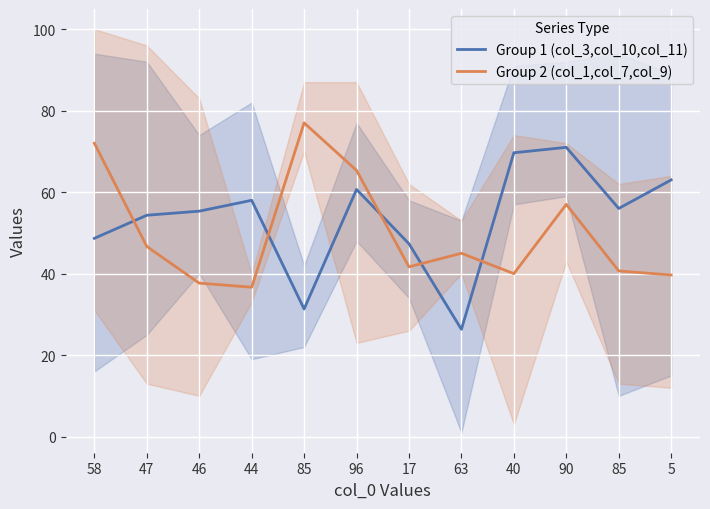

Rank the series by their maximum value, from lowest to highest.

Group 1 (col_3,col_10,col_11), Group 2 (col_1,col_7,col_9)